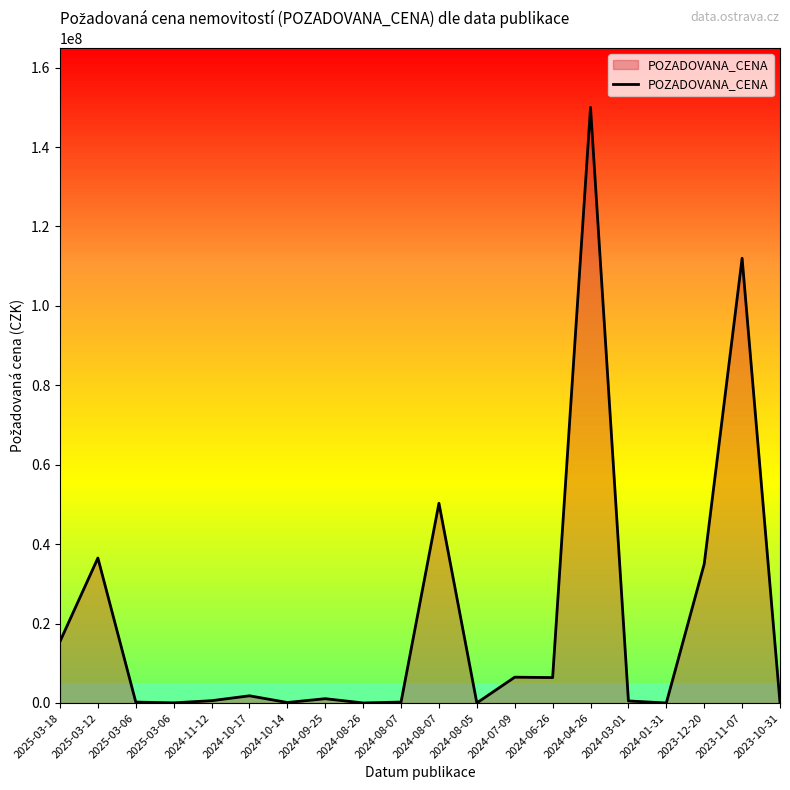

Which category has the highest value across all series?

2024-04-26